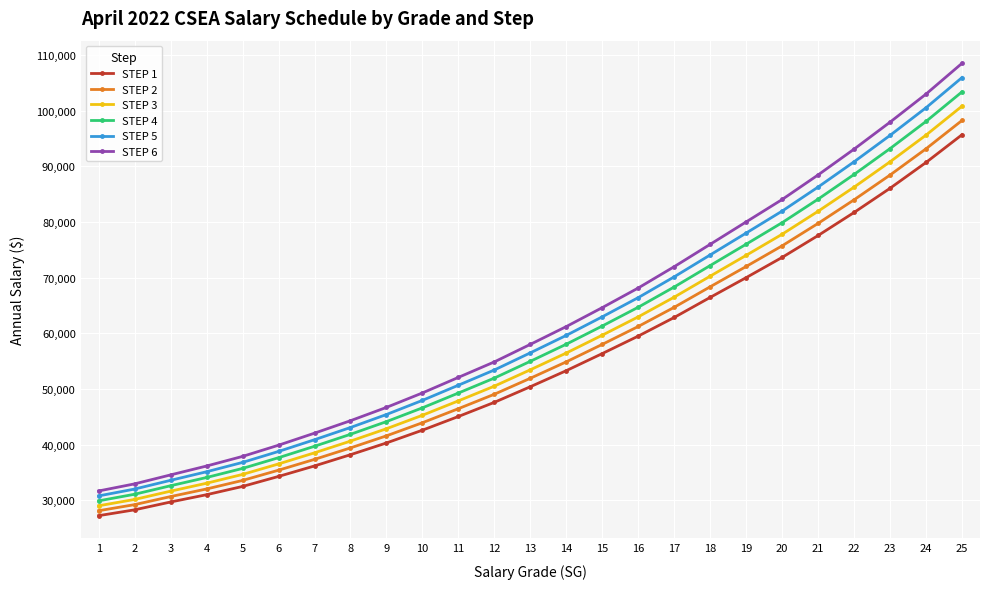

Which series has the largest total across all categories?

STEP 6